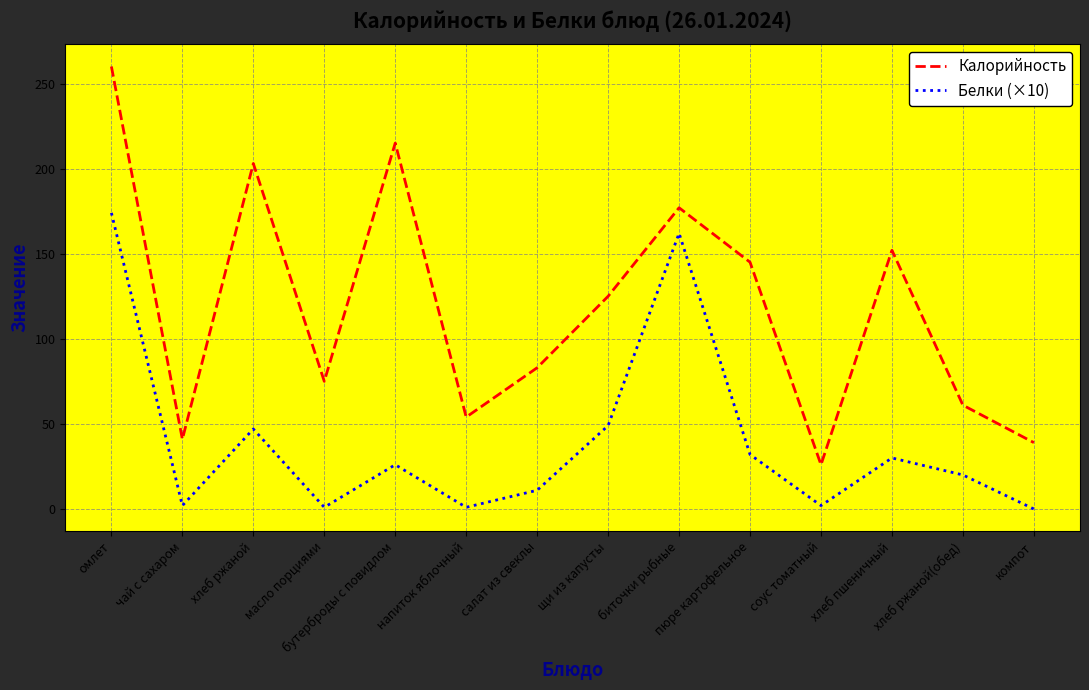

Which series has the widest spread of values?

Калорийность